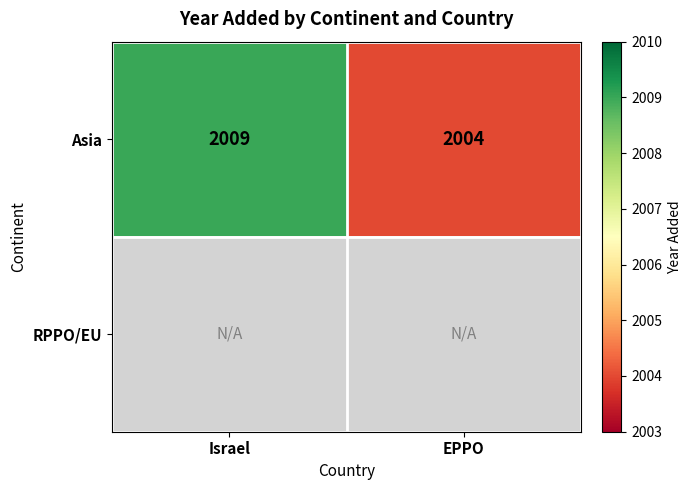

At which label is Asia closest to 2006?

EPPO